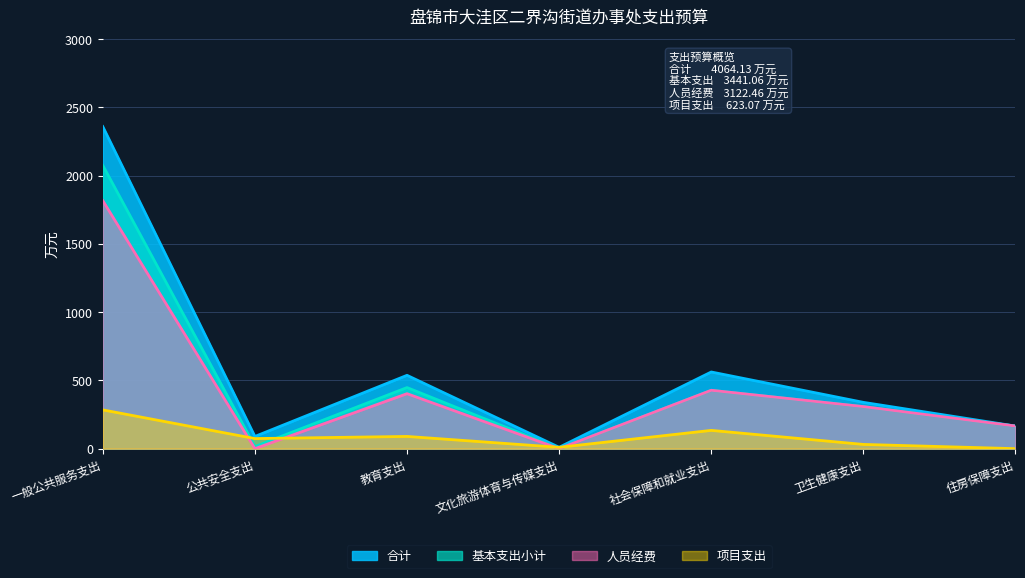

Count the number of categories in the chart.

7